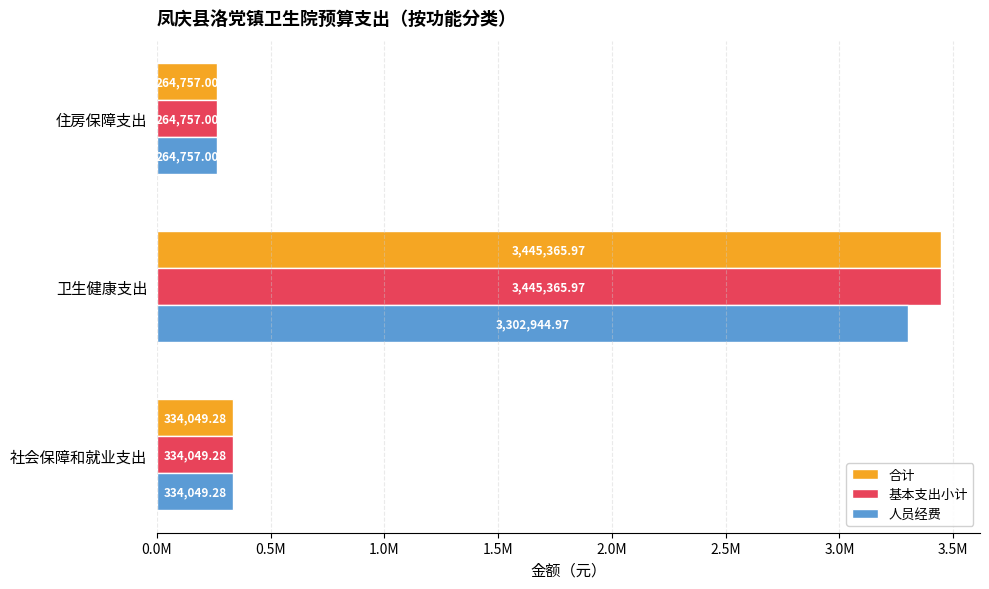

What are all the series names shown in the legend?

合计, 基本支出小计, 人员经费